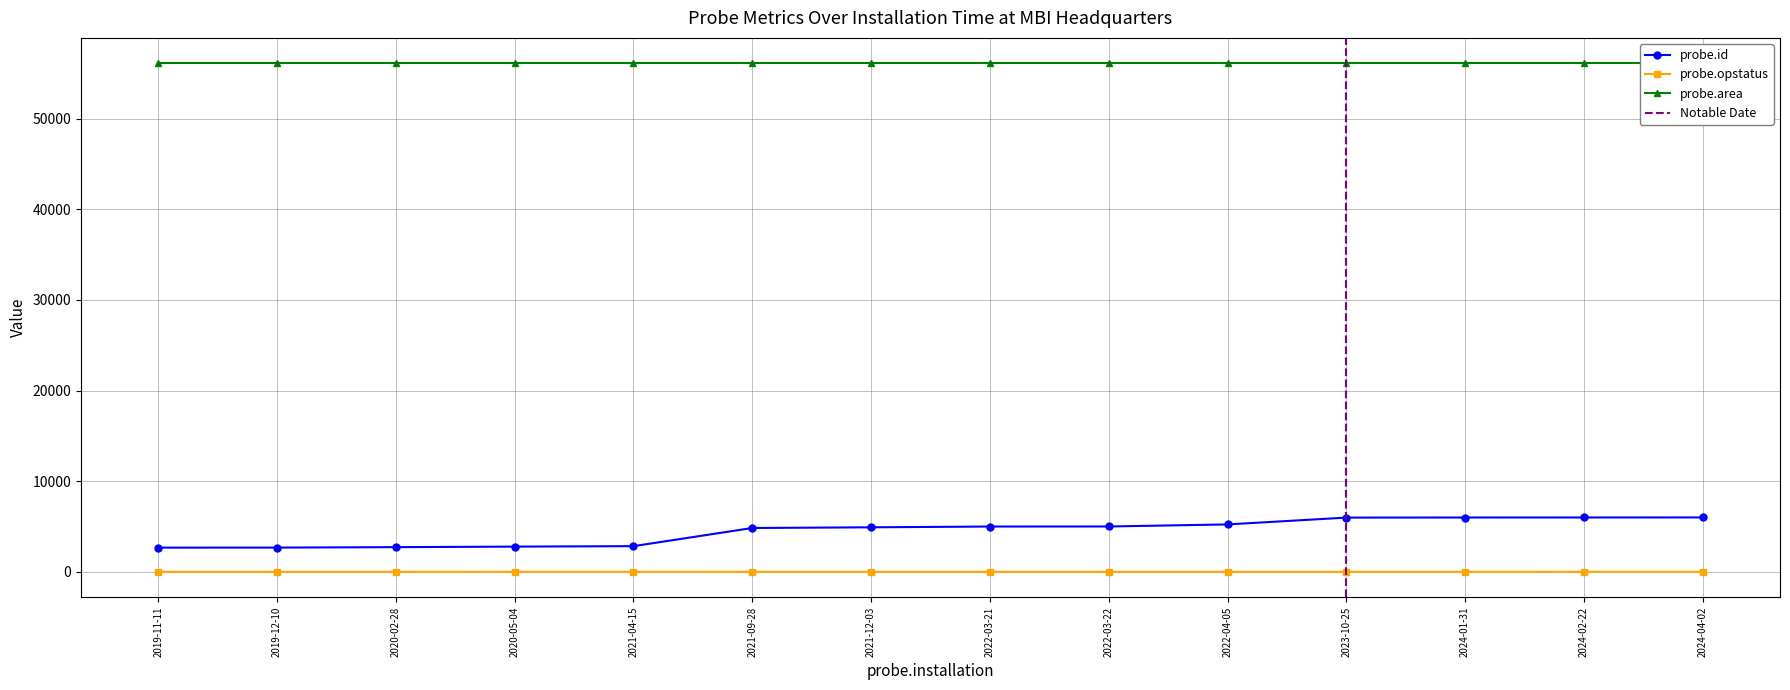

The value of probe.id at 2021-12-03 is 8286. True or false?

False